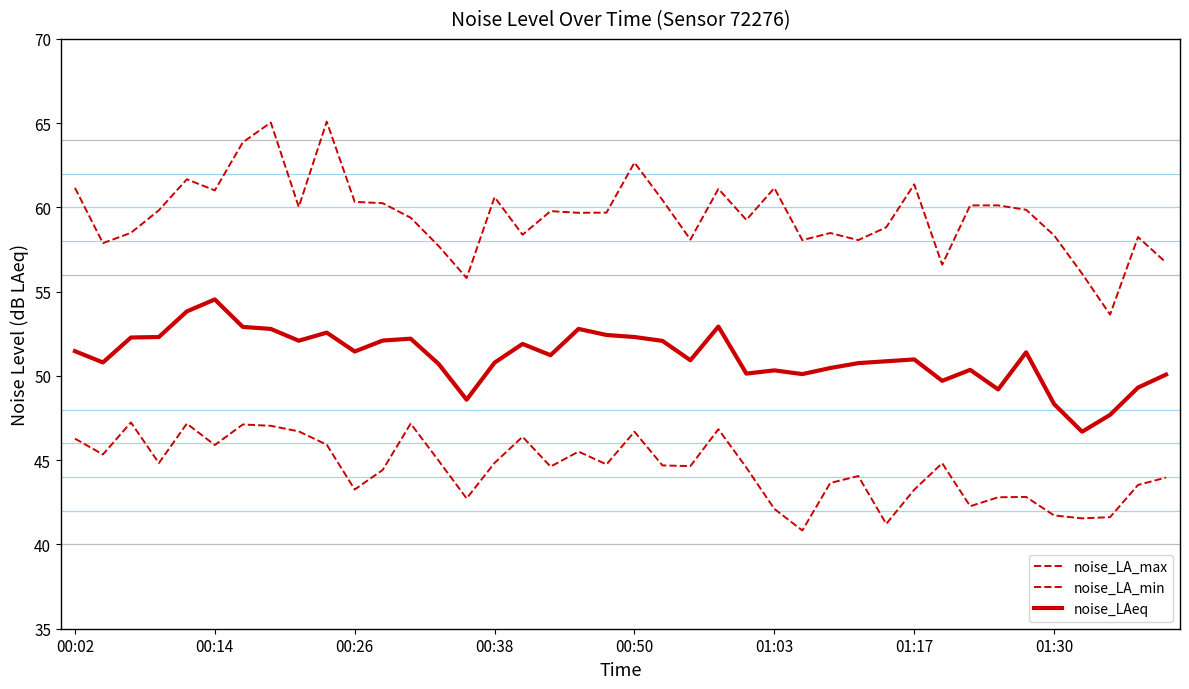

How many lines are shown in the chart?

3